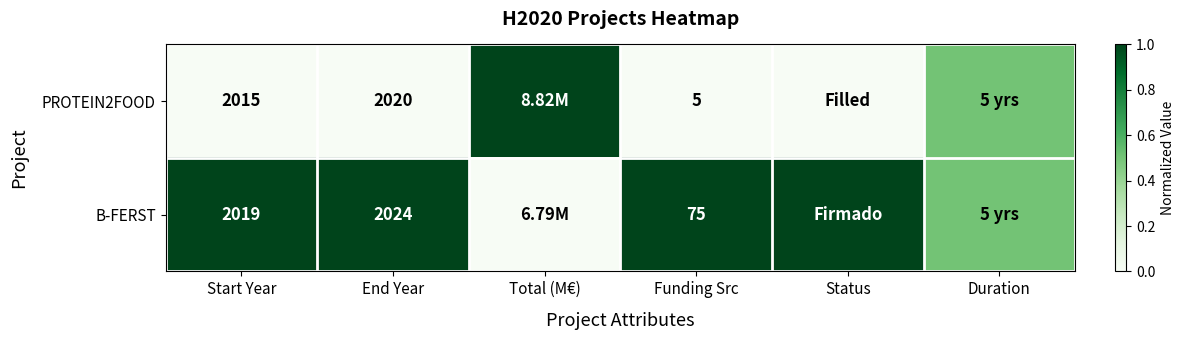

What is the sum of the PROTEIN2FOOD values at Funding Src and End Year?

2025.0